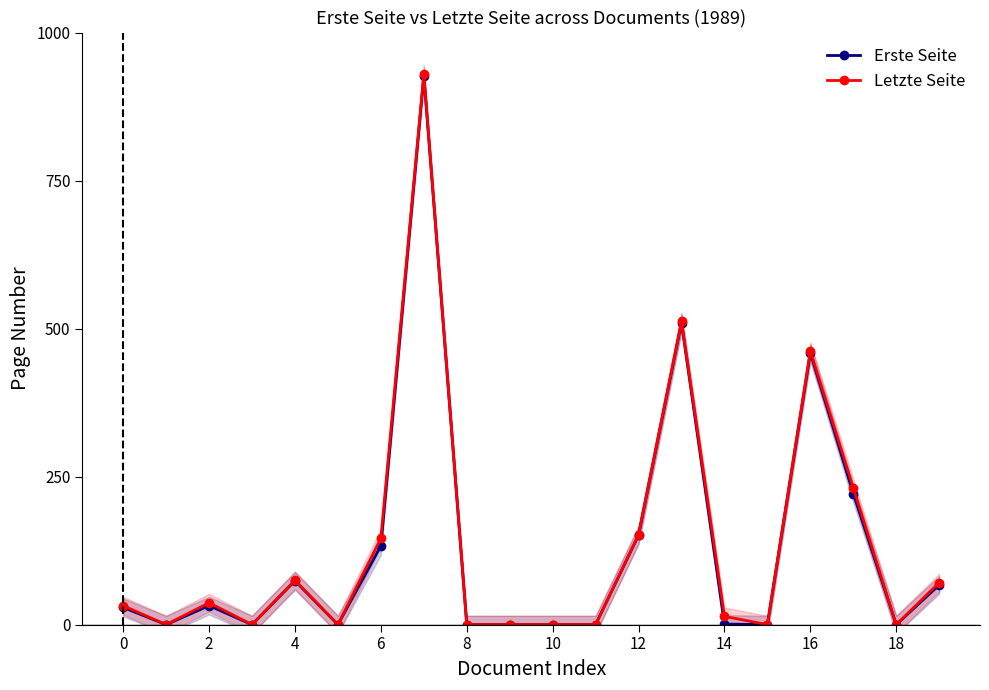

Read the Erste Seite value at 14, to the nearest 10.

0